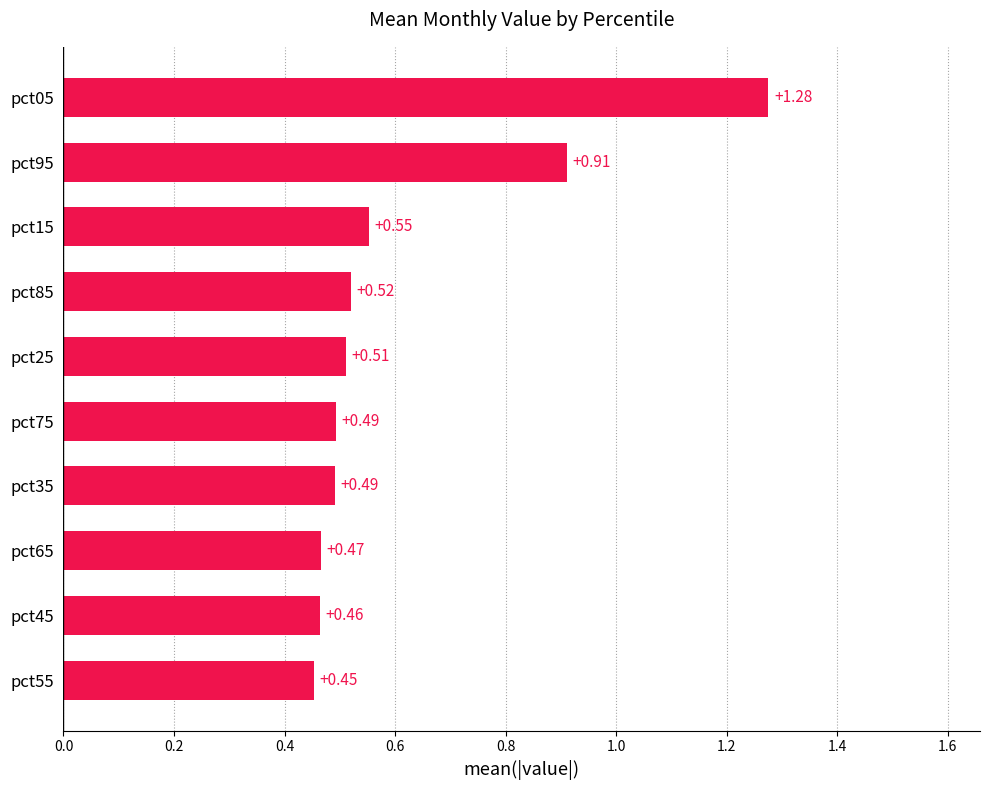

What is the difference between the maximum and minimum values?

0.8